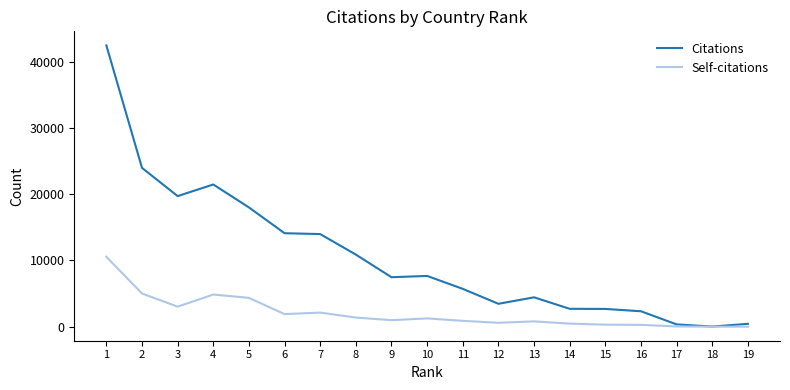

Where does the Citations series first go above 7465?

1